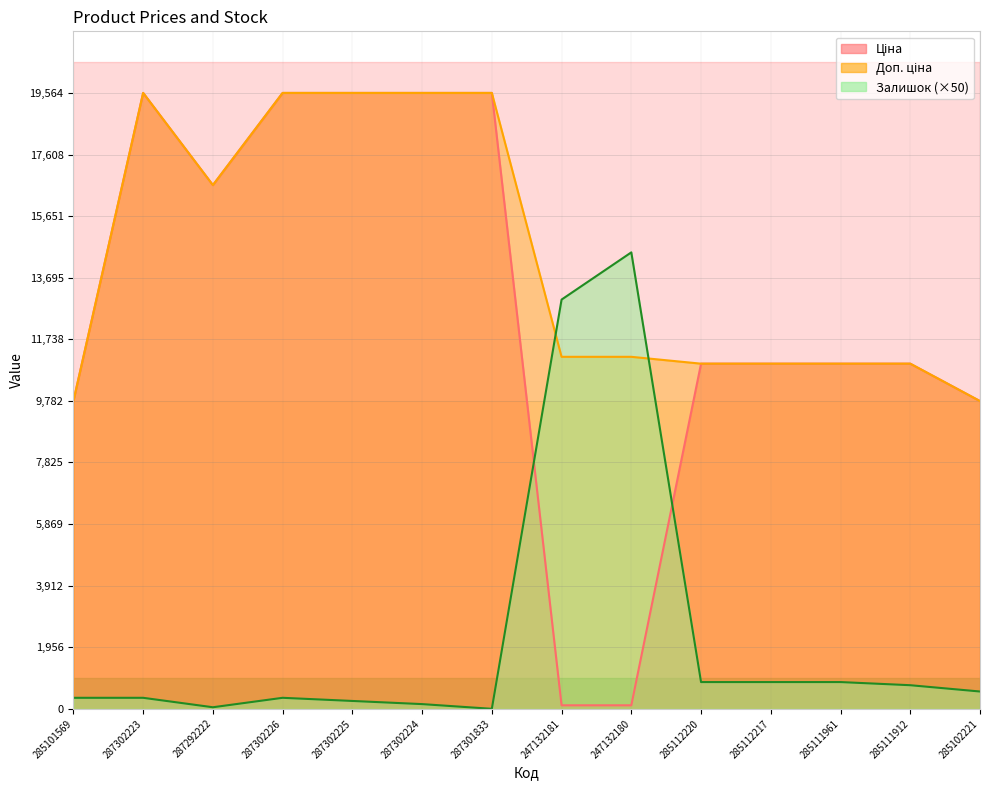

Which series has the widest spread of values?

Ціна